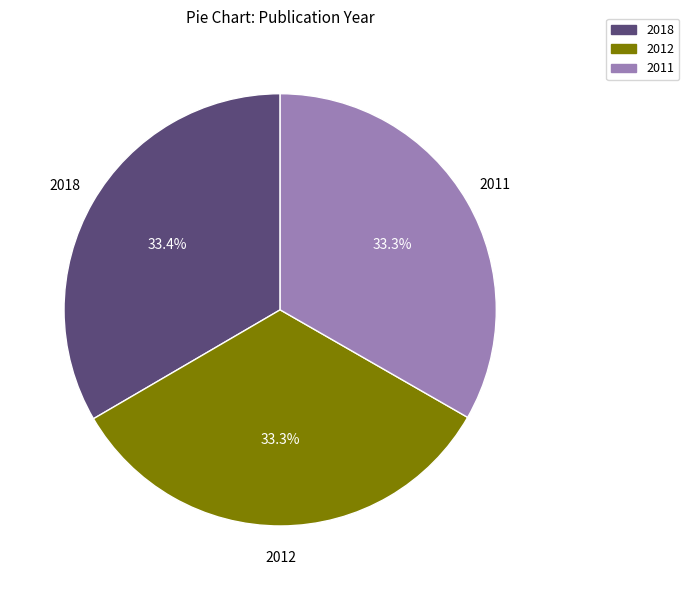

Does 2012 represent more than half of the total?

No